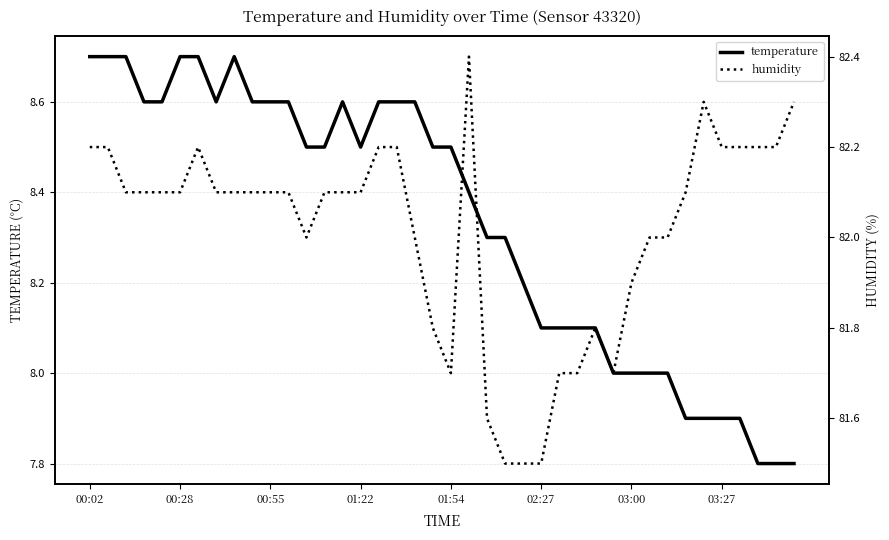

How many interior local peaks does the humidity series have?

4